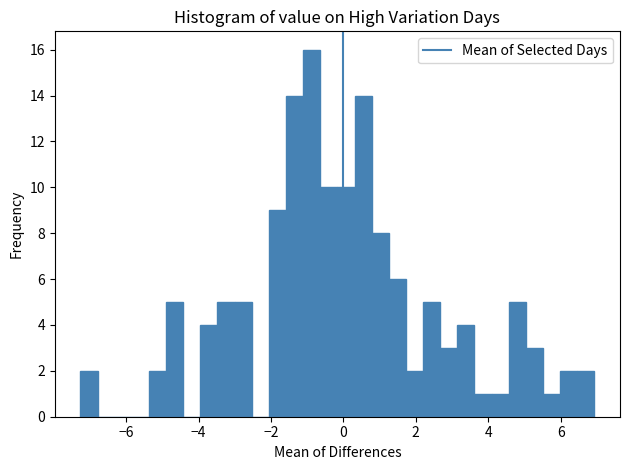

Read against the x-axis, roughly where is the centre of the tallest bar?

-0.8